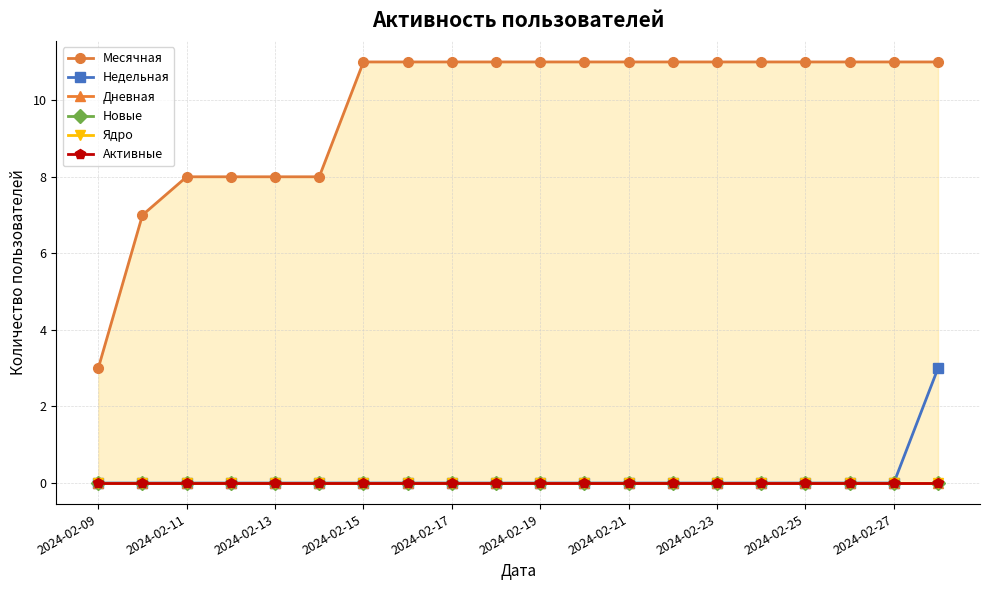

What is the lowest value of the Месячная series?

3